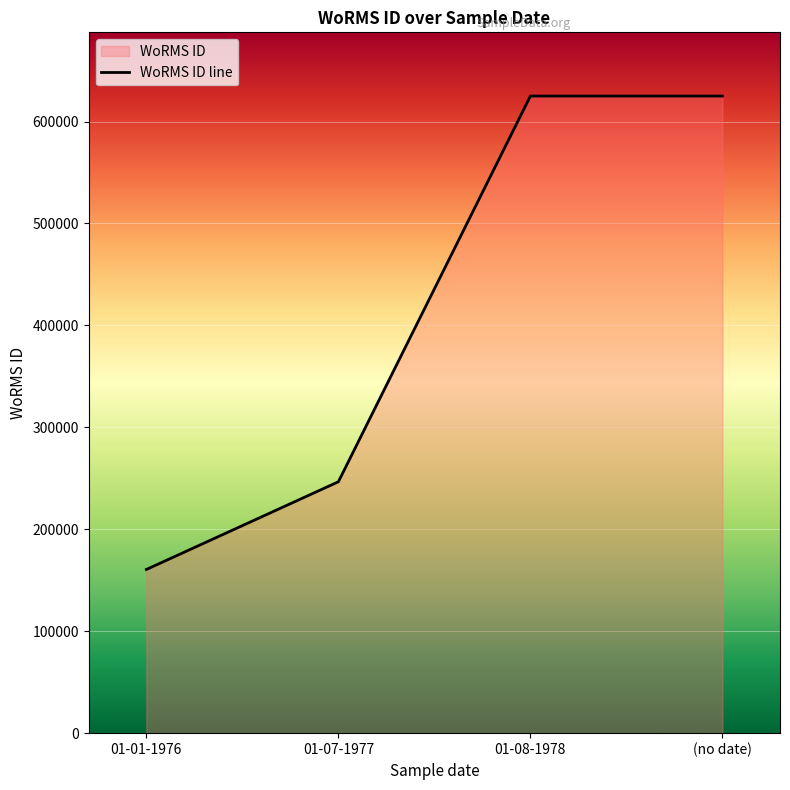

True or false: the data shows 259088 at 01-01-1976.

False